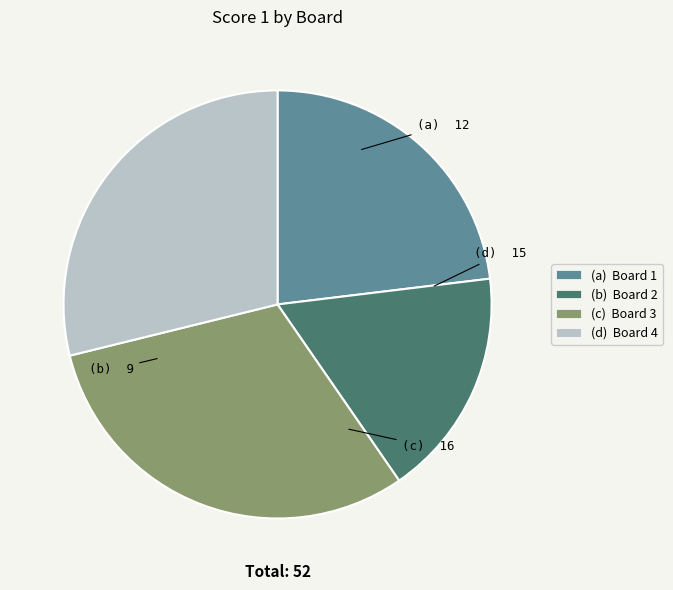

Which category has the smallest portion of the pie?

(b) Board 2